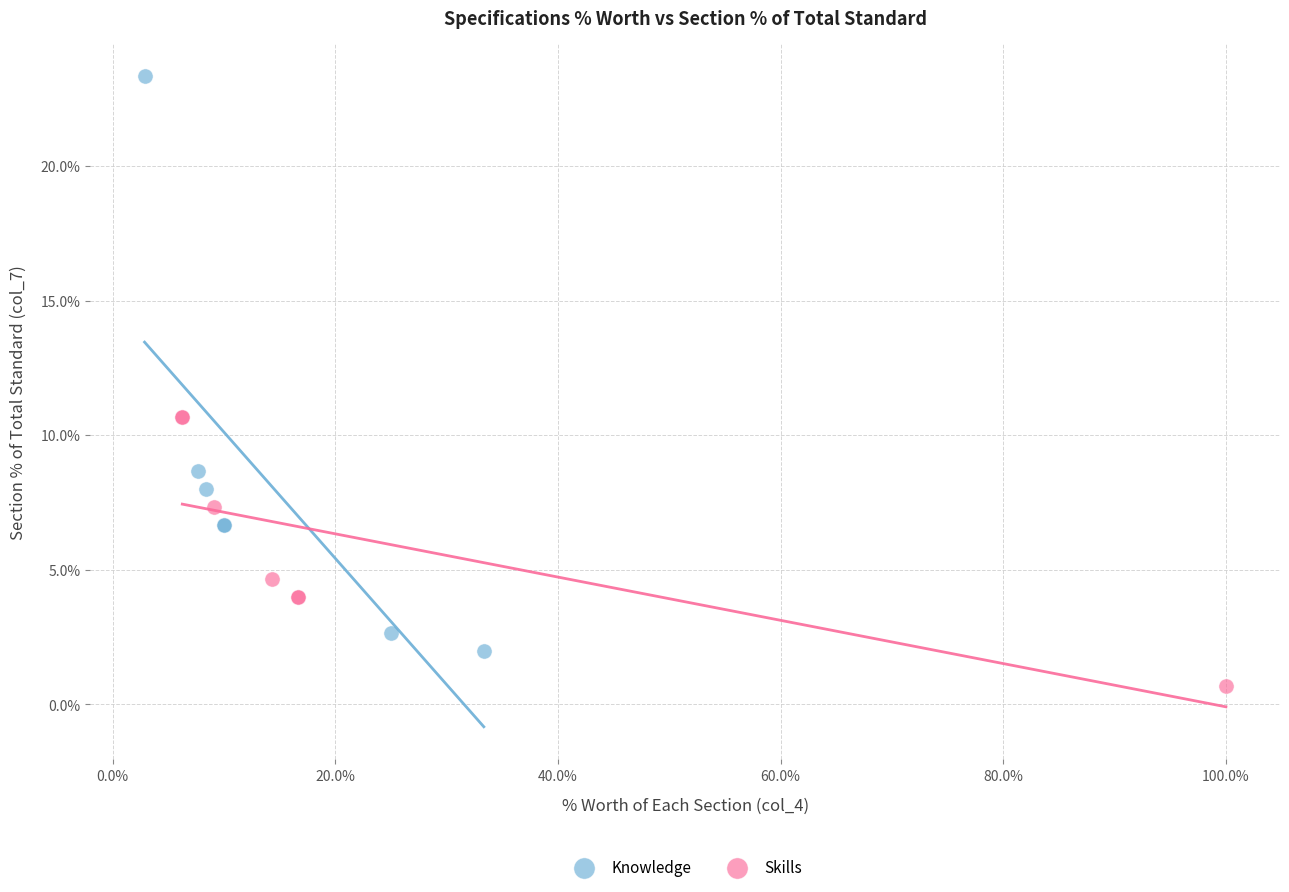

Which series reaches the minimum Y coordinate?

Skills